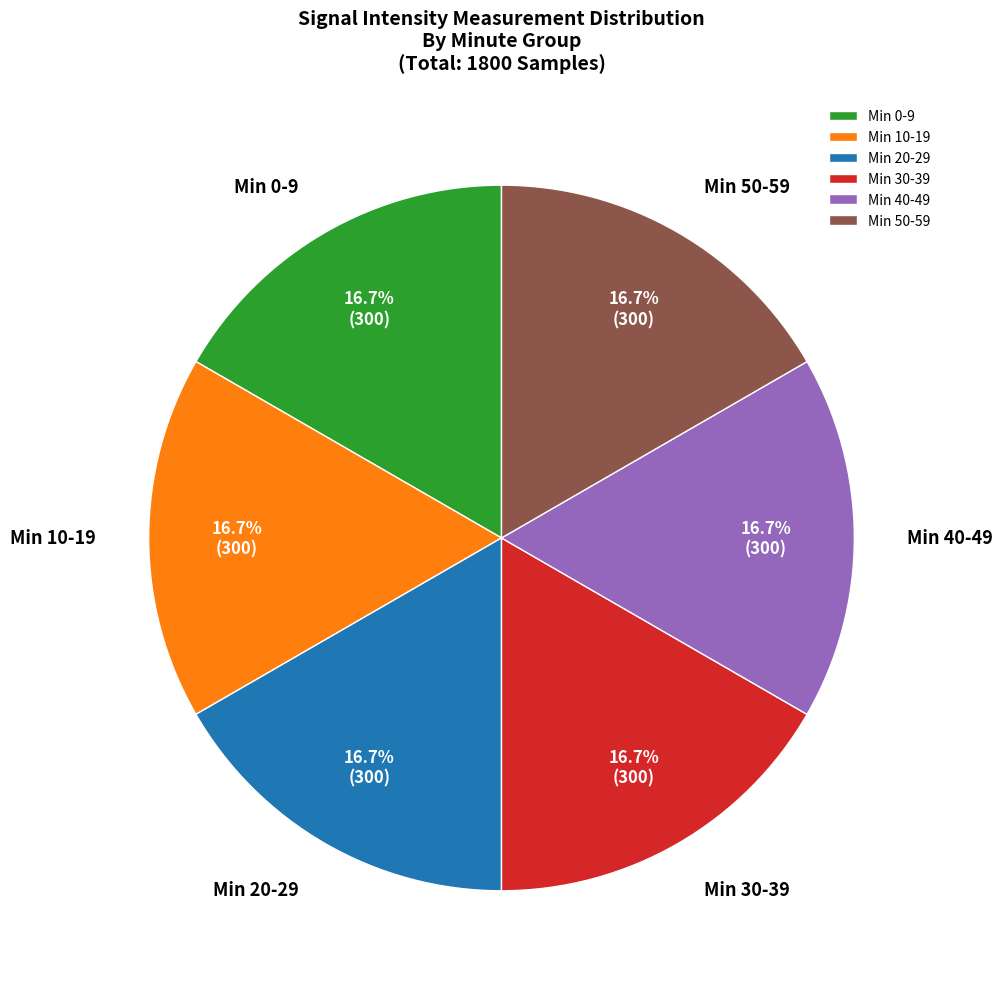

What is the ratio of the value at Min 30-39 to the value at Min 50-59?

1.0